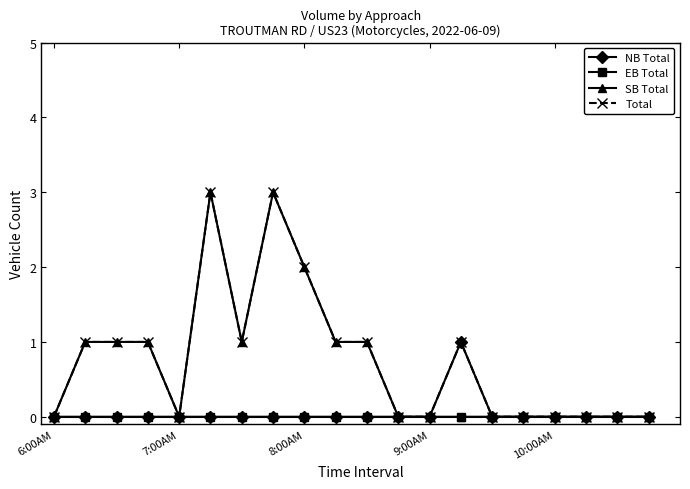

What is the greatest value displayed?

3